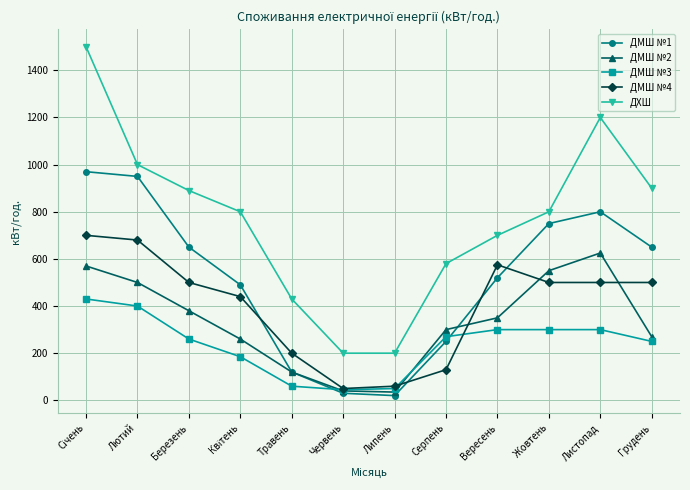

True or false: ДМШ №2 and ДХШ intersect in this chart.

False